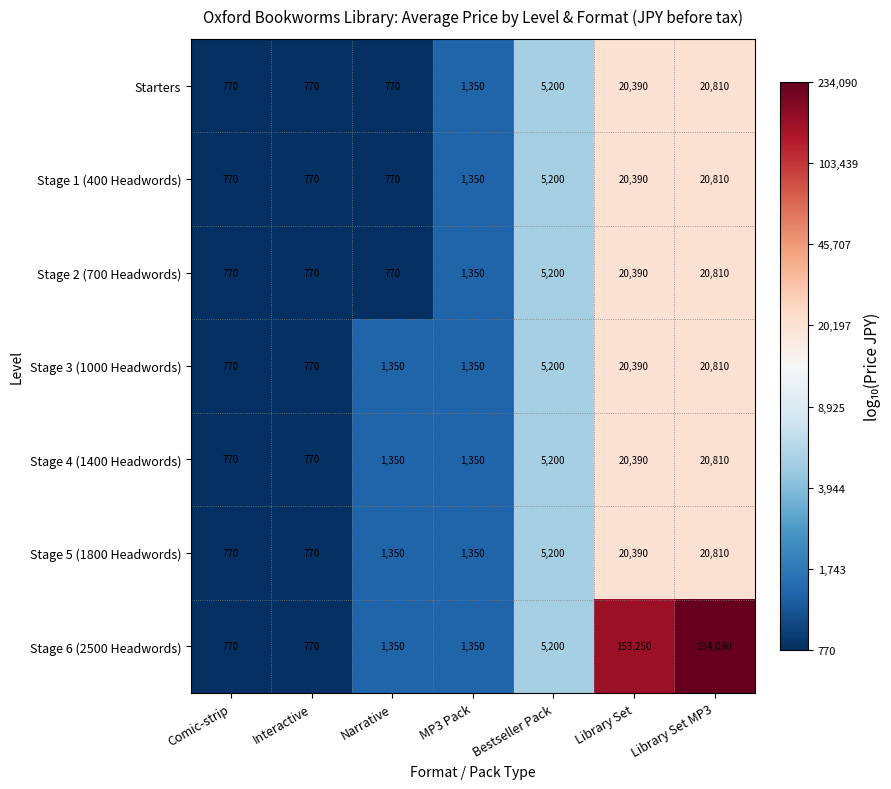

Which series has the largest range (max minus min)?

Stage 6 (2500 Headwords)